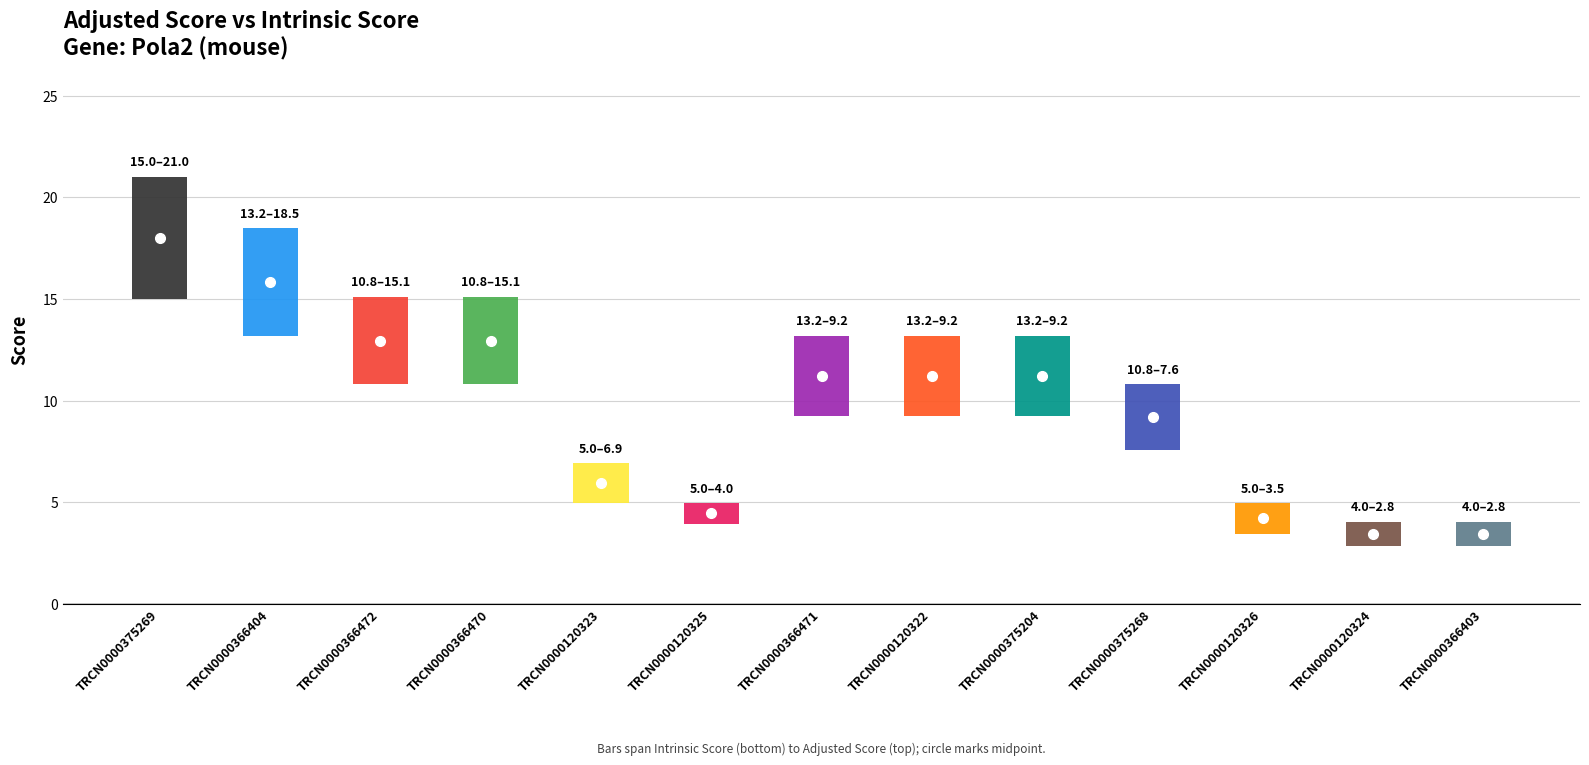

What is the maximum value shown in the chart?

21.0